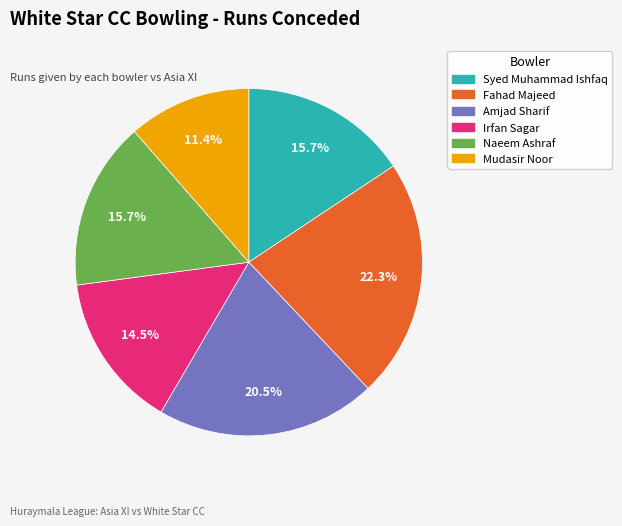

How much of the chart is everything except Irfan Sagar?

85.5%